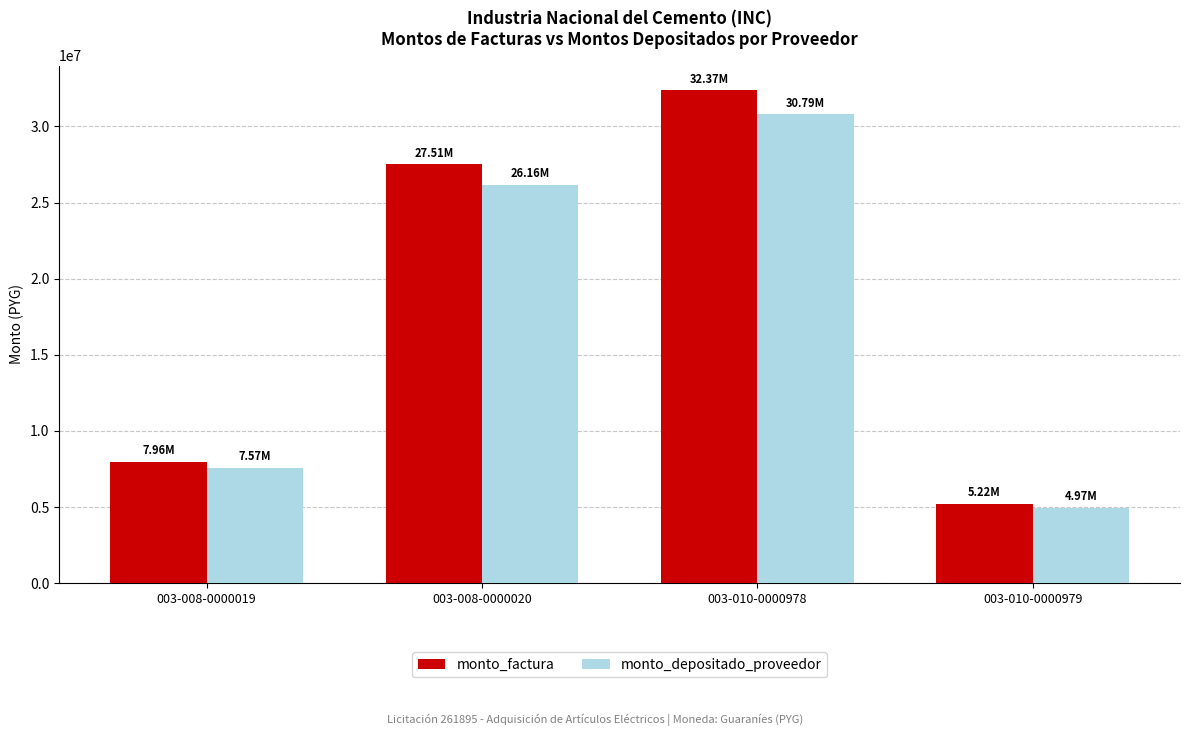

Is the value of monto_factura at 003-010-0000979 greater than the value of monto_depositado_proveedor at 003-010-0000978?

No